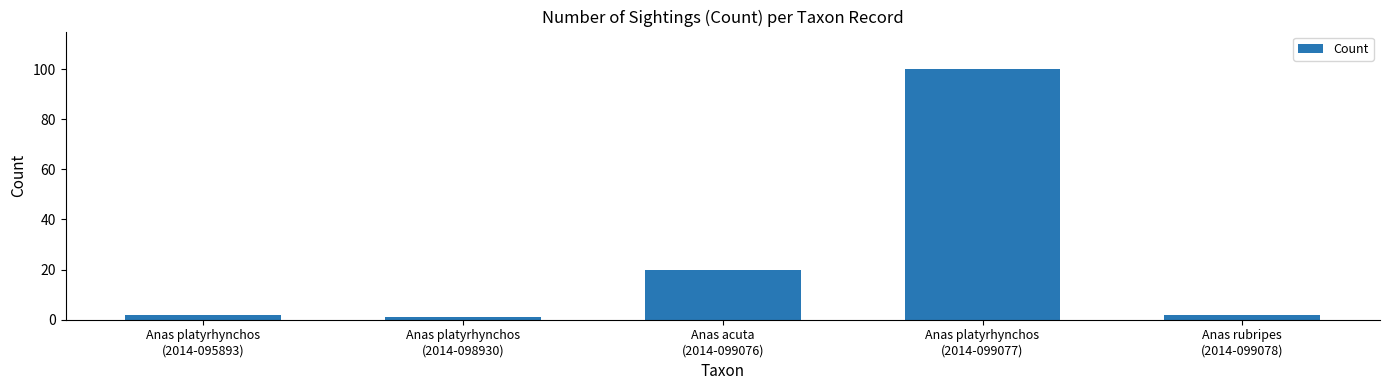

Are the bars horizontal?

No